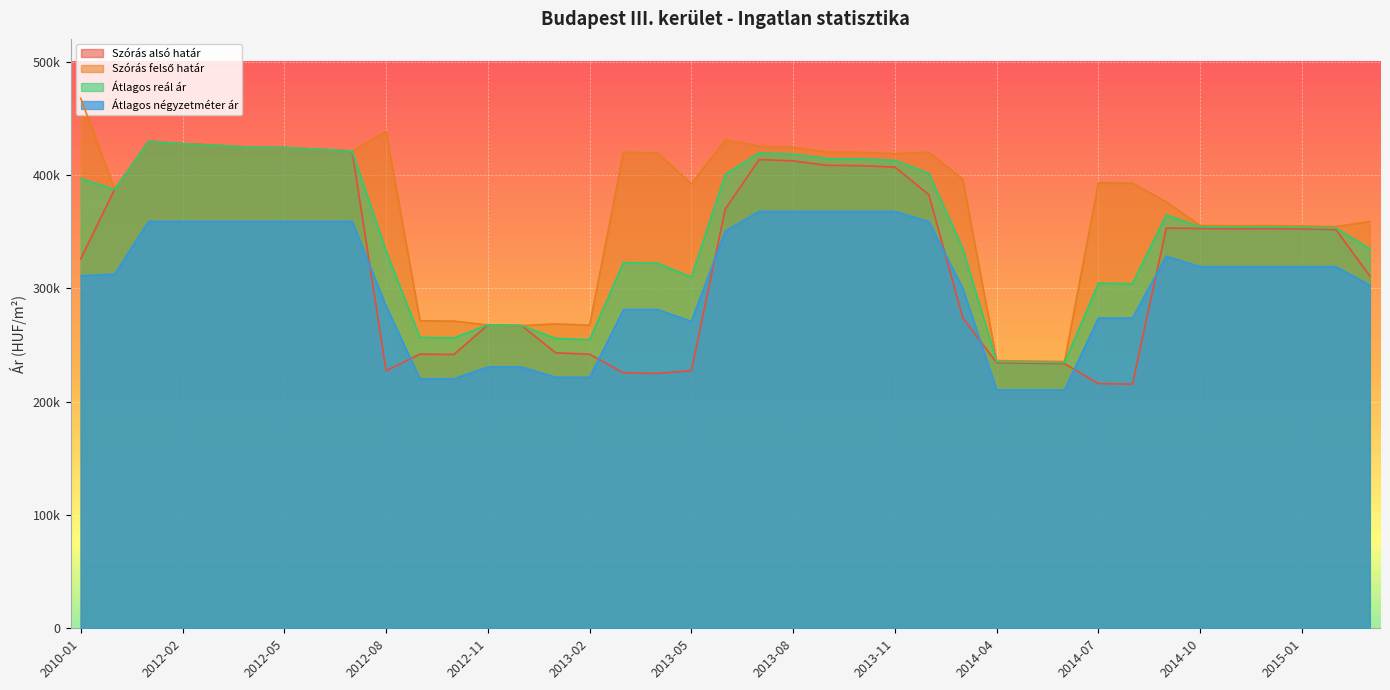

At which label is Szórás felső határ closest to 351477?

2015-02